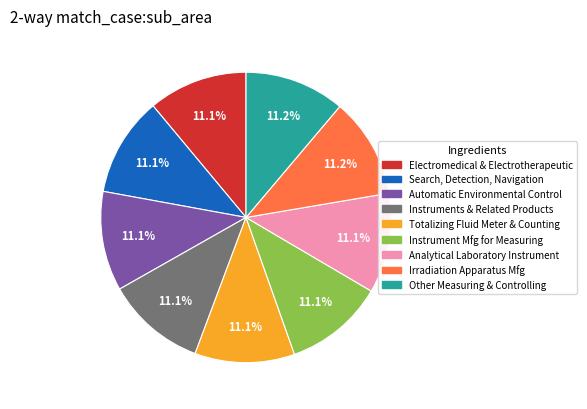

Does any single category account for the majority?

No